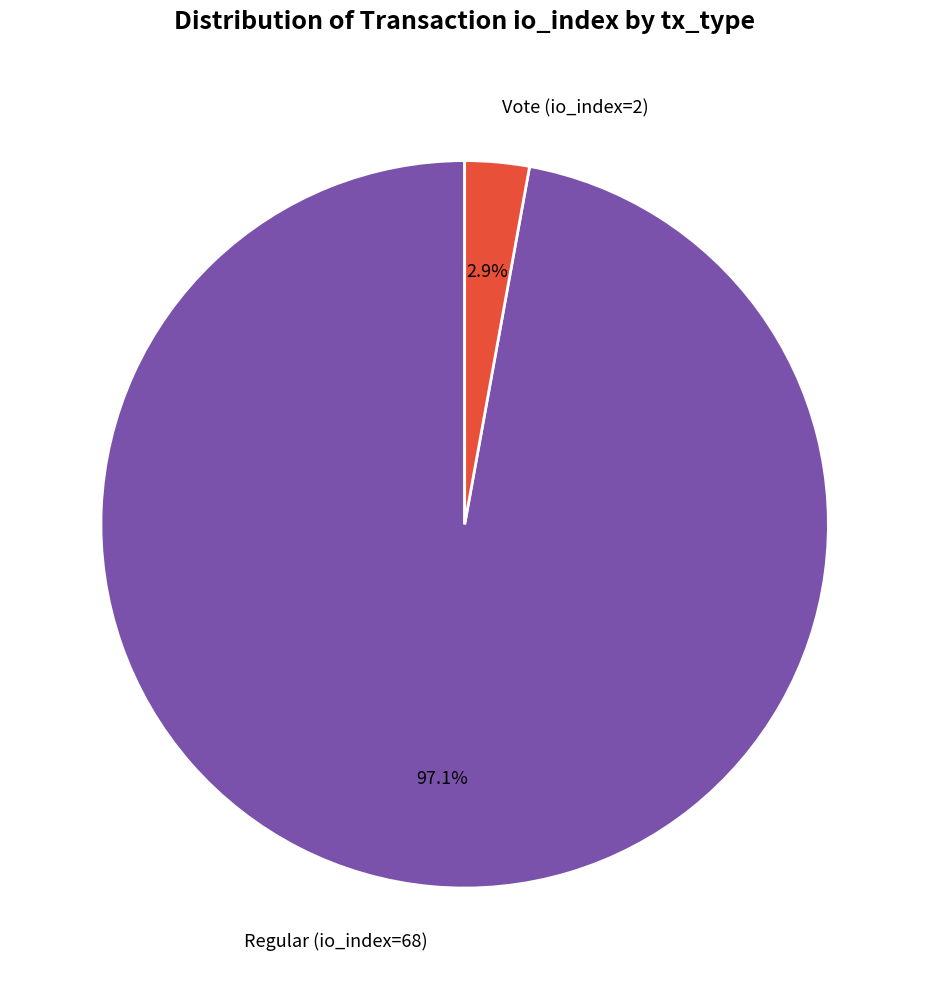

Which slice is the largest?

Regular (io_index=68)